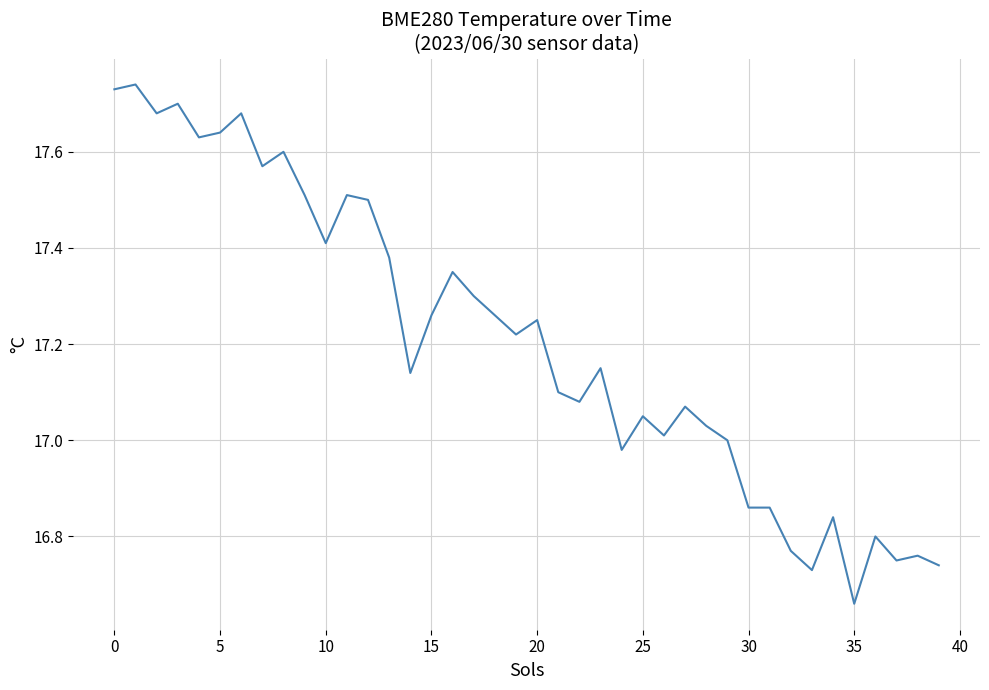

What is the difference between the maximum and minimum values?

1.1